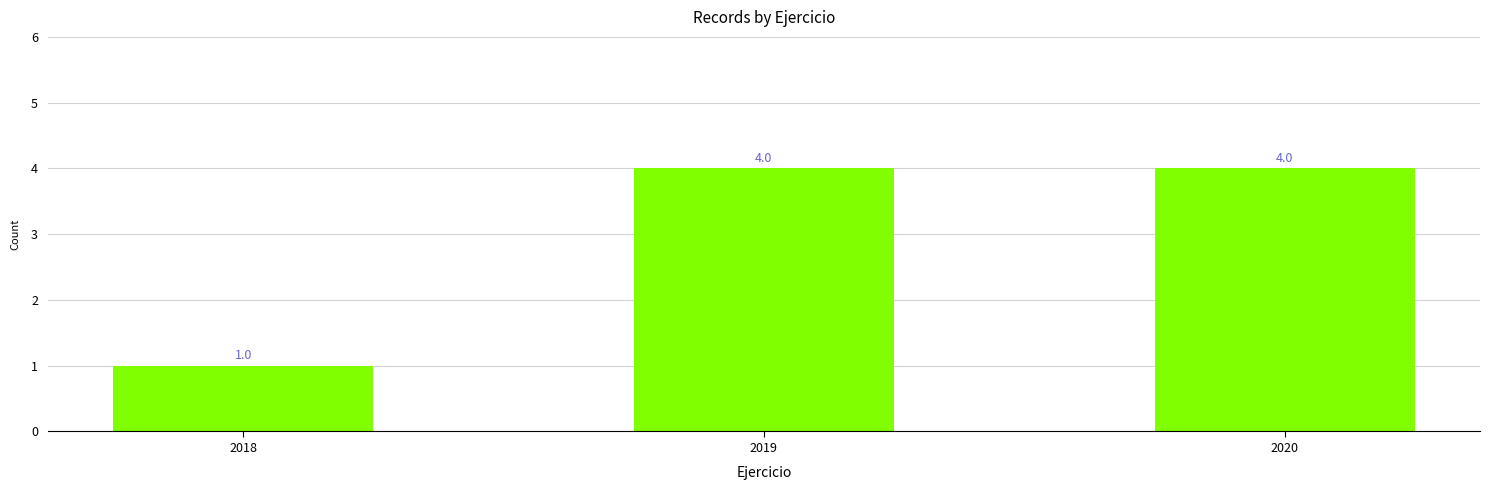

Reading left to right, list all the values displayed in this chart.

1	4	4